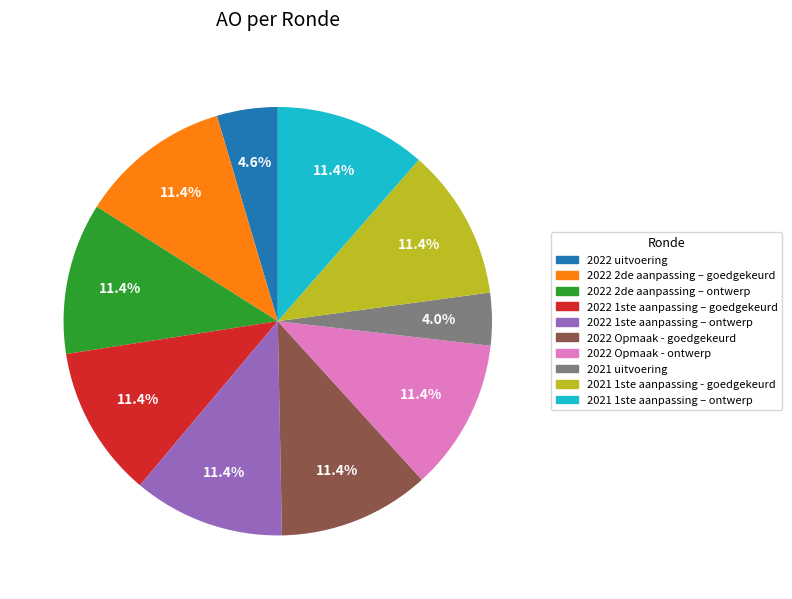

To the nearest percent, what is the combined percentage of 2022 Opmaak - goedgekeurd and 2022 2de aanpassing – goedgekeurd?

23%